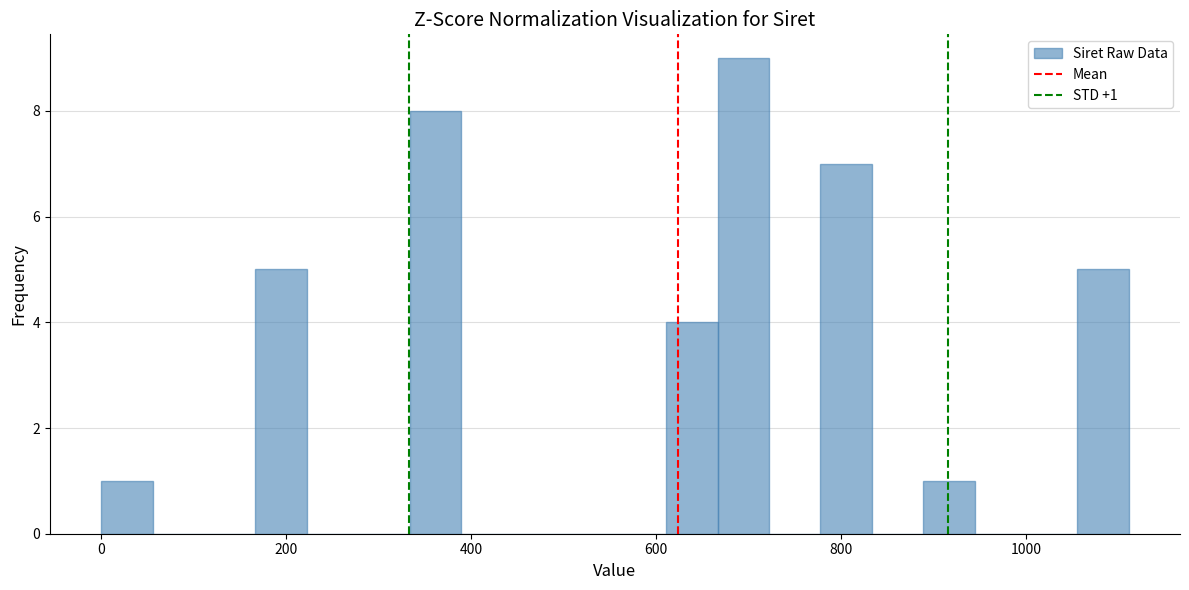

Read against the x-axis, roughly where is the centre of the tallest bar?

700